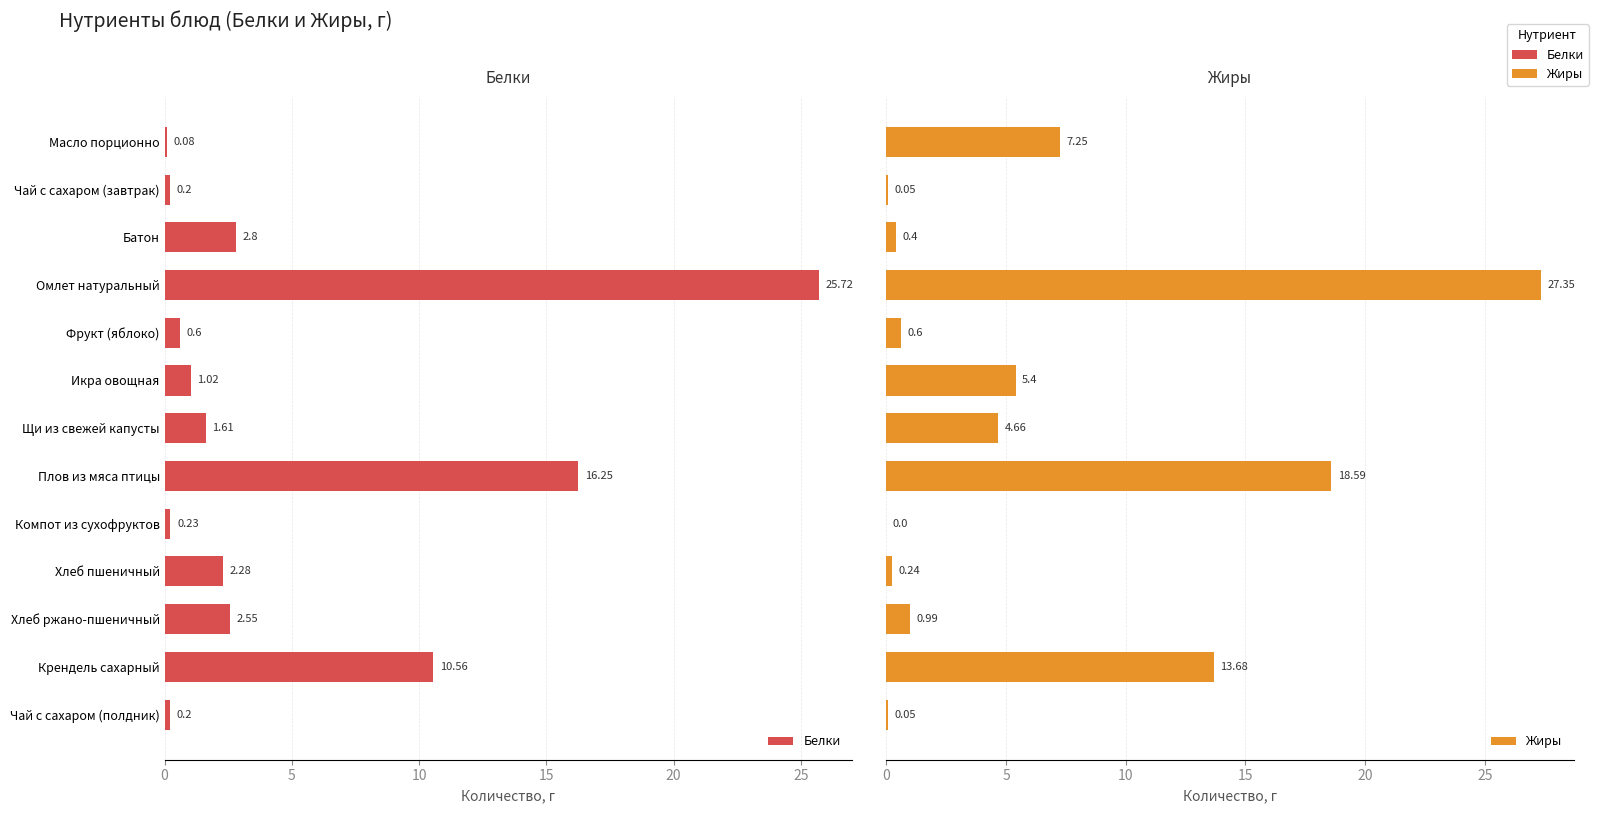

What are all the series names shown in the legend?

Белки, Жиры